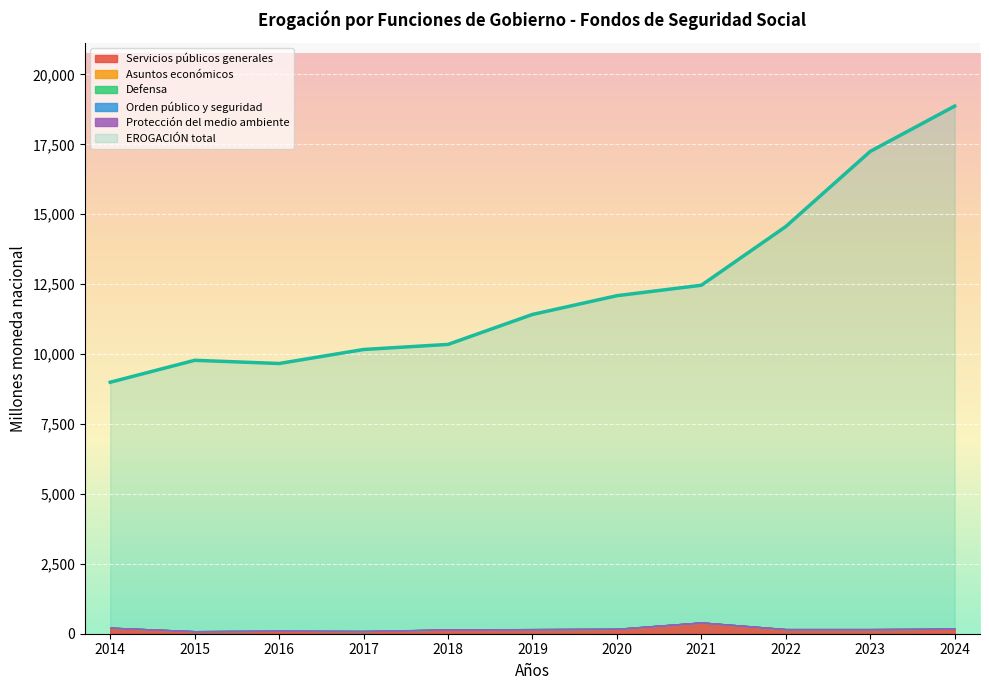

What is the total value across all series at 2023?

17412.1